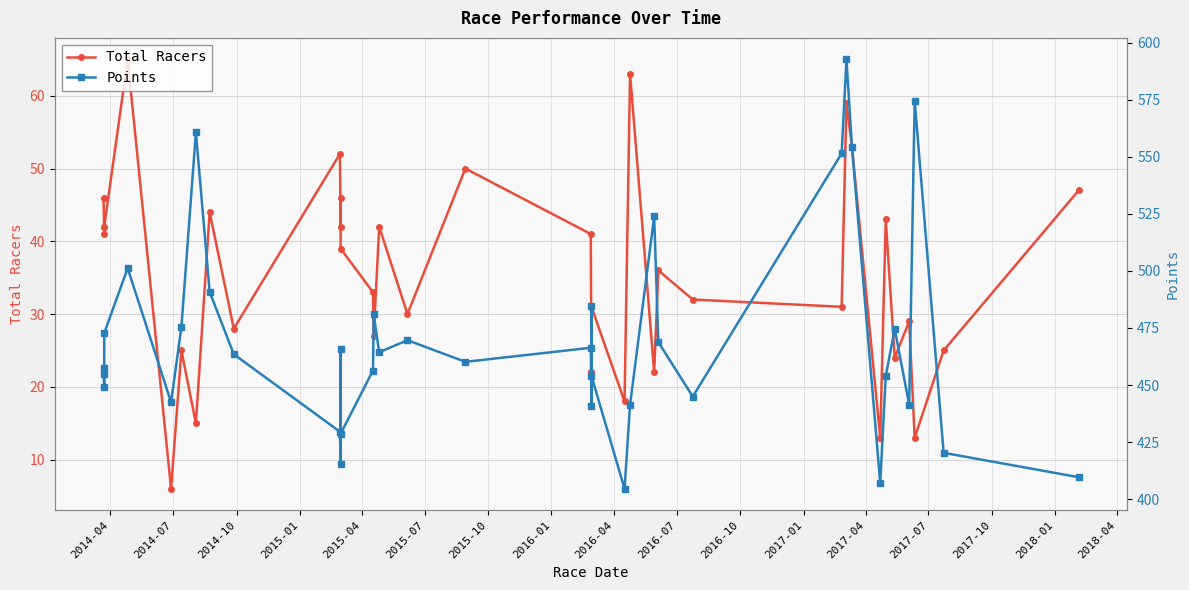

Between 2014-10 and 2015-07, which is larger?

2014-10